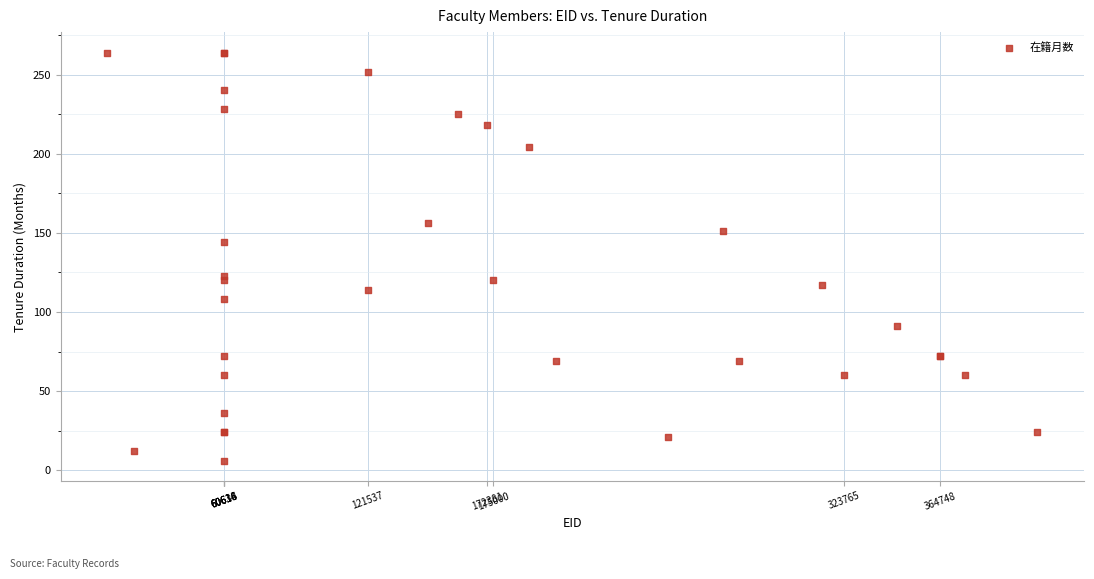

What Y value in the scatter plot is closest to 135?

144